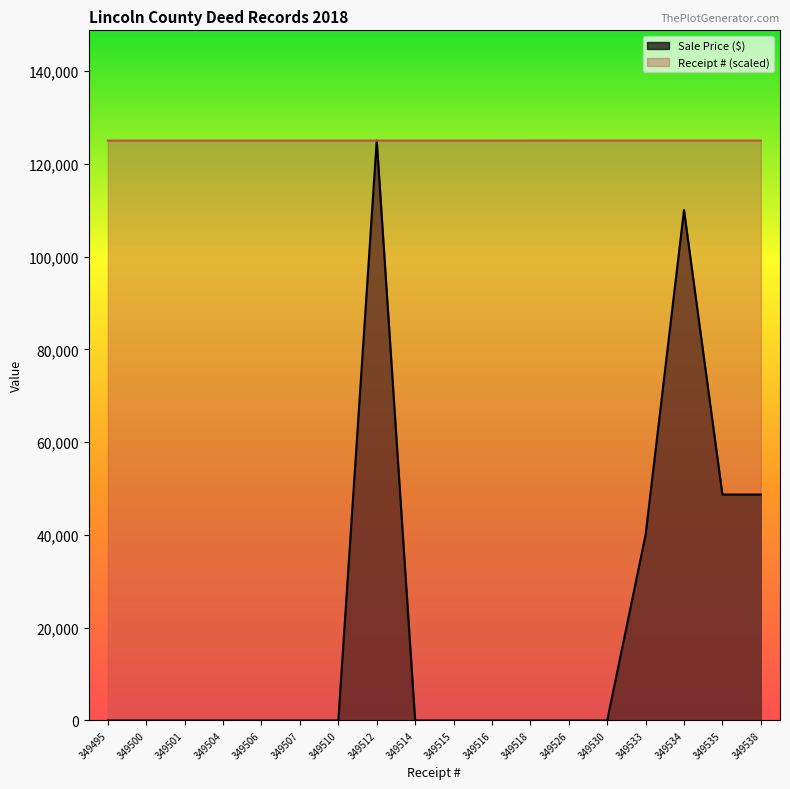

Reading right to left, list all the values displayed in this chart.

Sale Price ($): 349538=48700.0	349535=48700.0	349534=110000.0	349533=40000.0	349530=0.0	349526=0.0	349518=0.0	349516=0.0	349515=0.0	349514=0.0	349512=125000.0	349510=0.0	349507=0.0	349506=0.0	349504=0.0	349501=0.0	349500=0.0	349495=0.0
Receipt #: 349538=125000.0	349535=124998.9	349534=124998.6	349533=124998.2	349530=124997.1	349526=124995.7	349518=124992.8	349516=124992.1	349515=124991.8	349514=124991.4	349512=124990.7	349510=124990.0	349507=124988.9	349506=124988.6	349504=124987.8	349501=124986.8	349500=124986.4	349495=124984.6